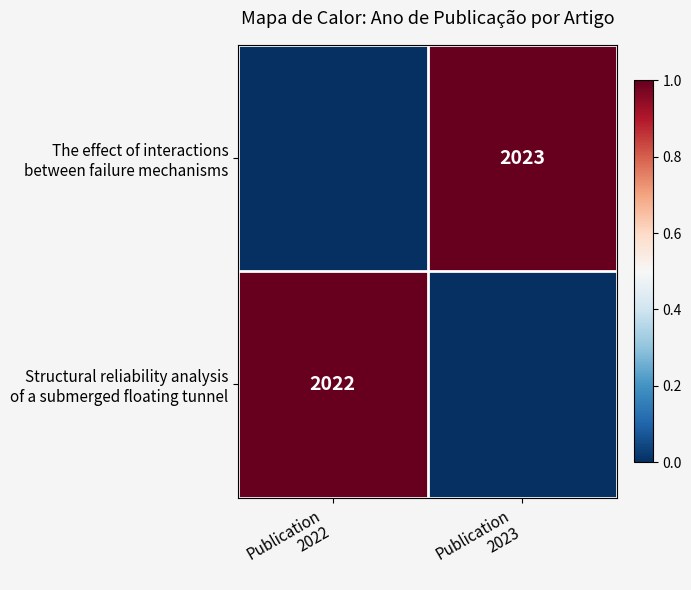

List the series in order of their peak value, lowest first.

The effect of interactions between failure mechanisms, Structural reliability analysis of a submerged floating tunnel